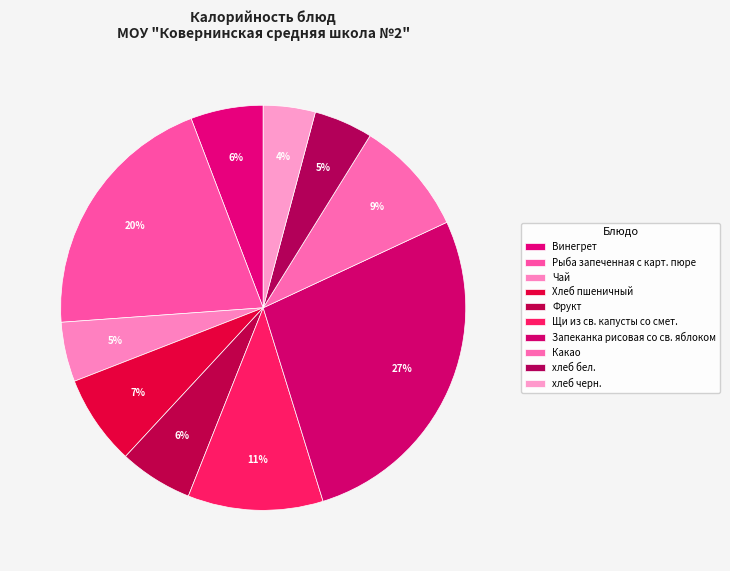

The Винегрет slice represents 14% of the pie. True or false?

False